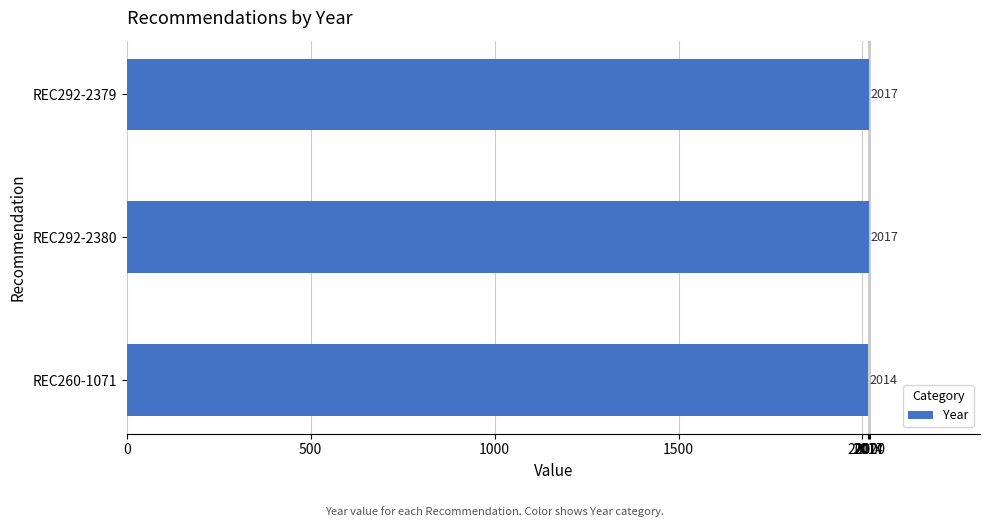

Which label corresponds to the smallest value in the chart?

REC260-1071